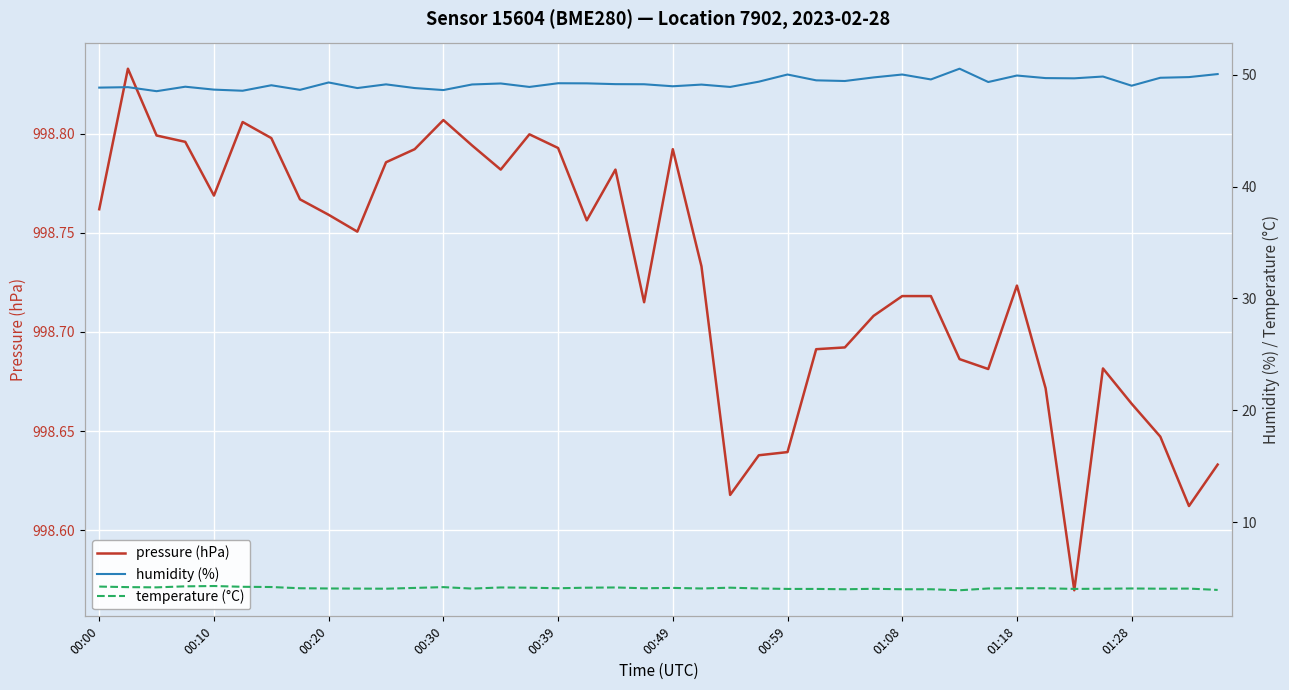

Reading left to right, extract all data points from this chart.

pressure (hPa): 998.8	998.8	998.8	998.8	998.8	998.8	998.8	998.8	998.8	998.8	998.8	998.8	998.8	998.8	998.8	998.8	998.8	998.8	998.8	998.7	998.8	998.7	998.6	998.6	998.6	998.7	998.7	998.7	998.7	998.7	998.7	998.7	998.7	998.7	998.6	998.7	998.7	998.6	998.6	998.6
humidity (%): 48.8	48.9	48.5	48.9	48.7	48.6	49.0	48.6	49.3	48.8	49.1	48.8	48.6	49.1	49.2	48.9	49.2	49.2	49.1	49.1	49.0	49.1	48.9	49.4	50.0	49.5	49.4	49.8	50.0	49.6	50.5	49.3	49.9	49.7	49.7	49.8	49.0	49.7	49.8	50.0
temperature (°C): 4.2	4.2	4.2	4.3	4.3	4.2	4.2	4.1	4.1	4.1	4.1	4.1	4.2	4.1	4.2	4.2	4.1	4.2	4.2	4.1	4.1	4.1	4.2	4.1	4.0	4.0	4.0	4.0	4.0	4.0	3.9	4.1	4.1	4.1	4.0	4.1	4.1	4.1	4.1	4.0